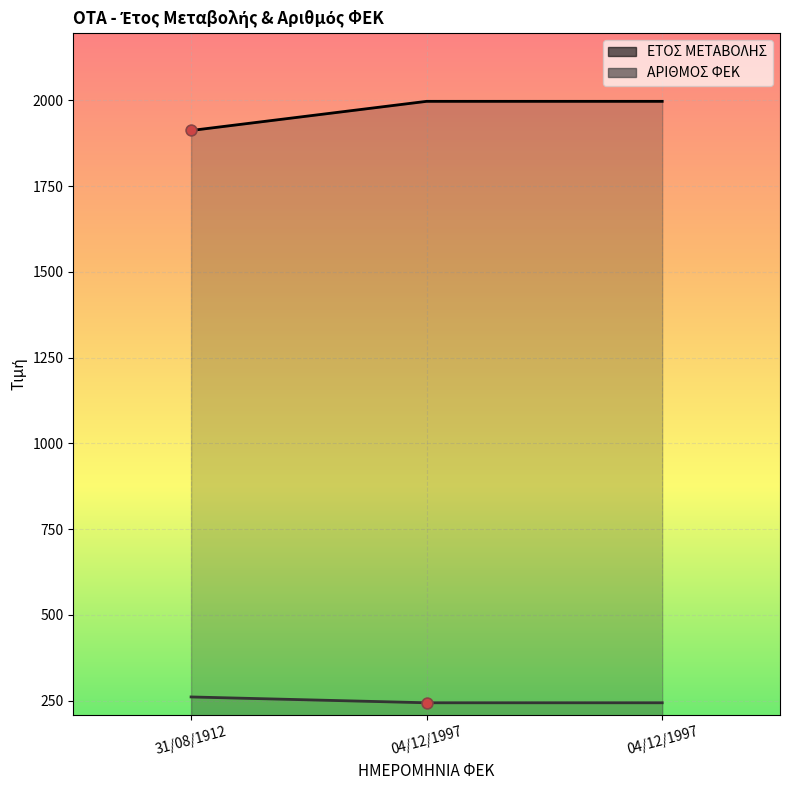

Which series contains the lowest Y value?

ΕΤΟΣ ΜΕΤΑΒΟΛΗΣ